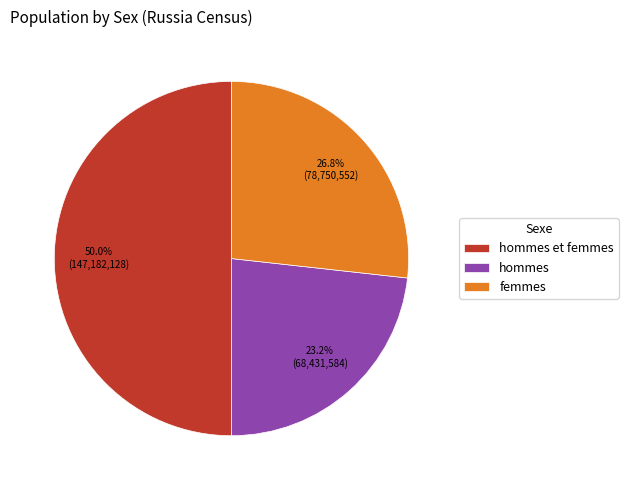

The femmes slice represents 39% of the pie. True or false?

False